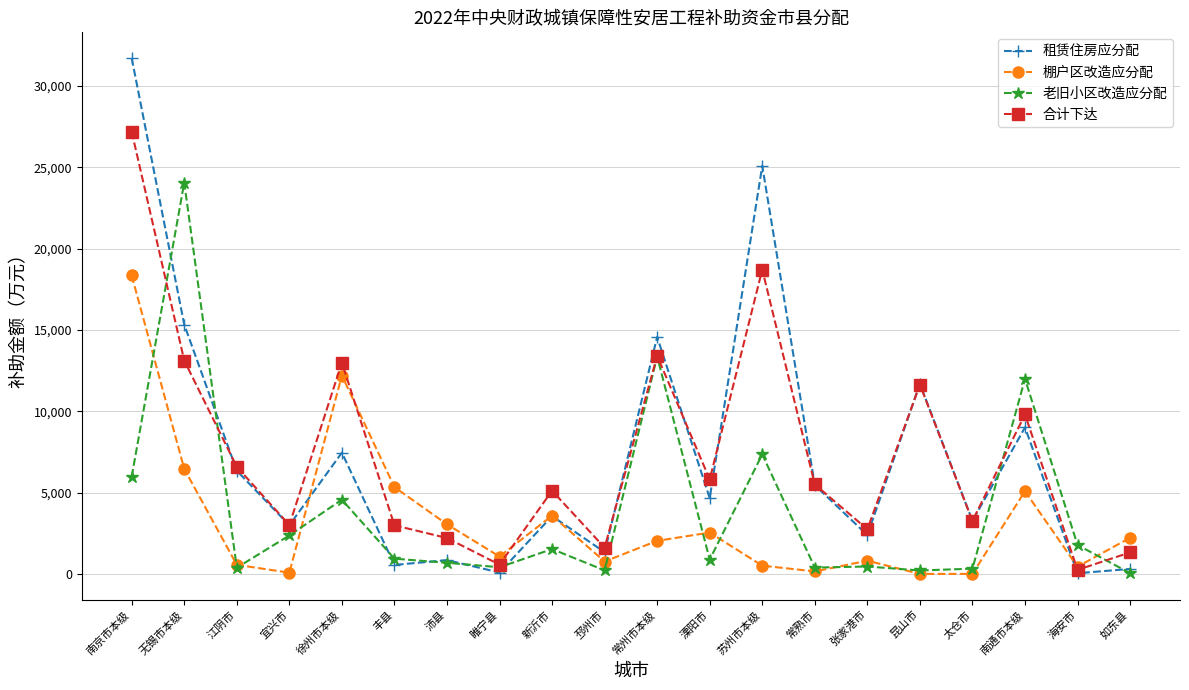

Read the 租赁住房应分配 value at 如东县, to the nearest 10.

310